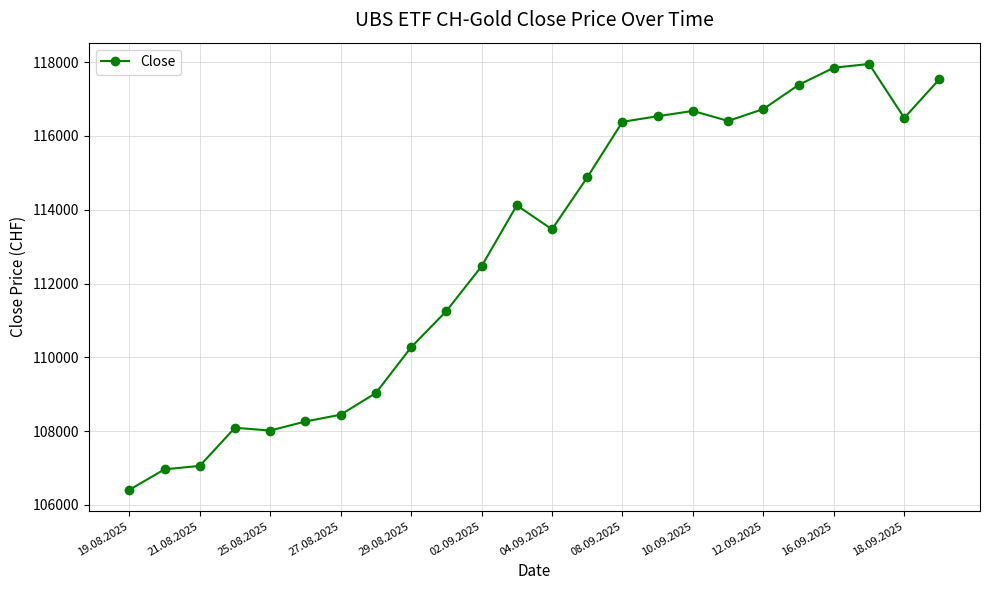

What is the minimum value shown in the chart?

106405